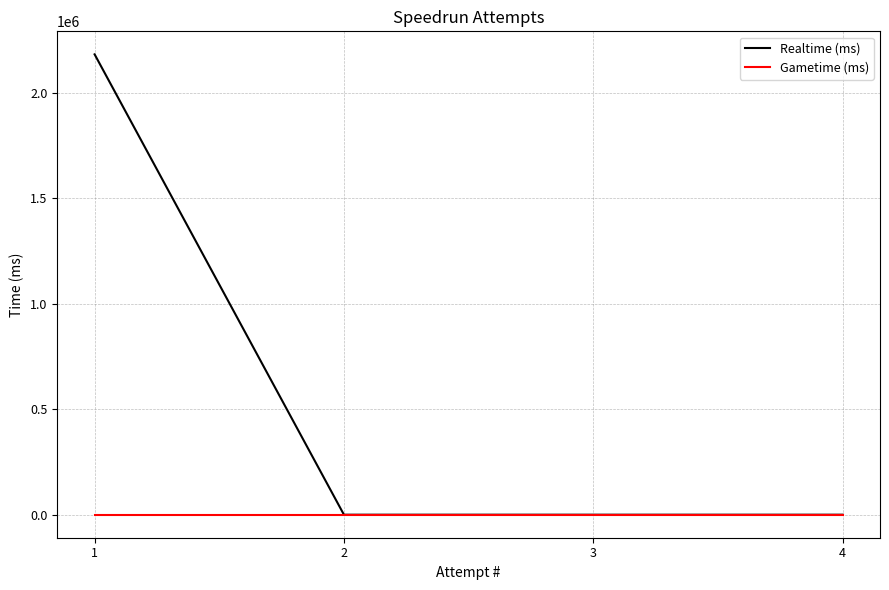

Reading left to right, transcribe all the data shown in this chart.

Realtime (ms): 2182179	0	0	0
Gametime (ms): 0	0	0	0